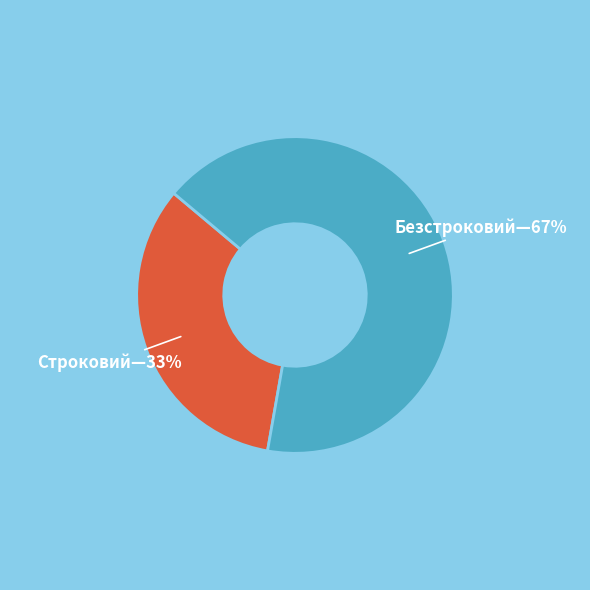

To the nearest percent, what is the average slice percentage?

50%